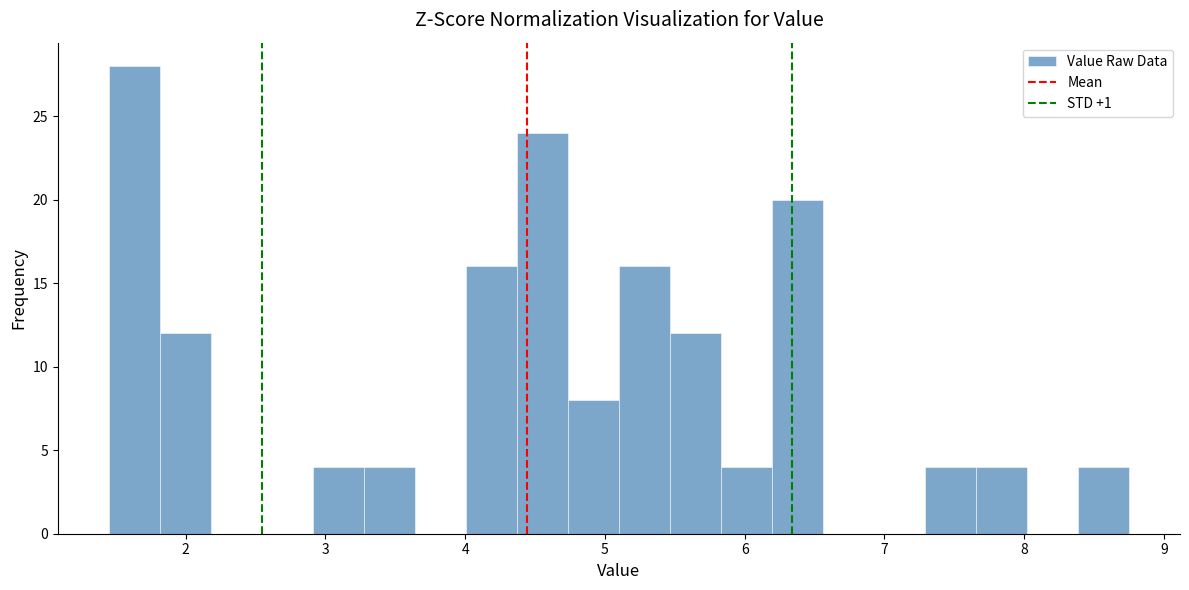

Read against the x-axis, roughly where is the centre of the tallest bar?

1.6